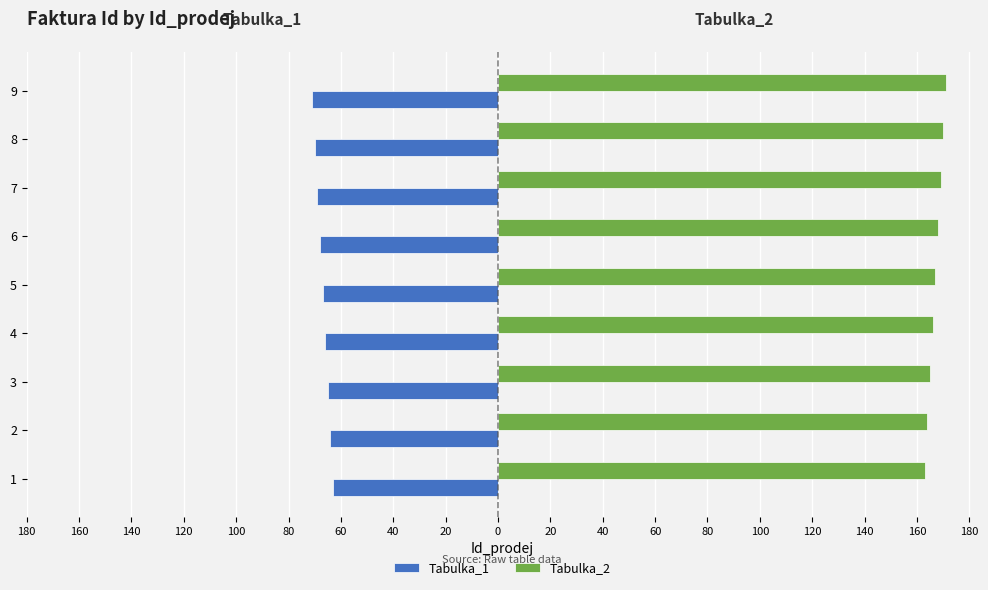

Which series has the largest total across all categories?

Tabulka_2